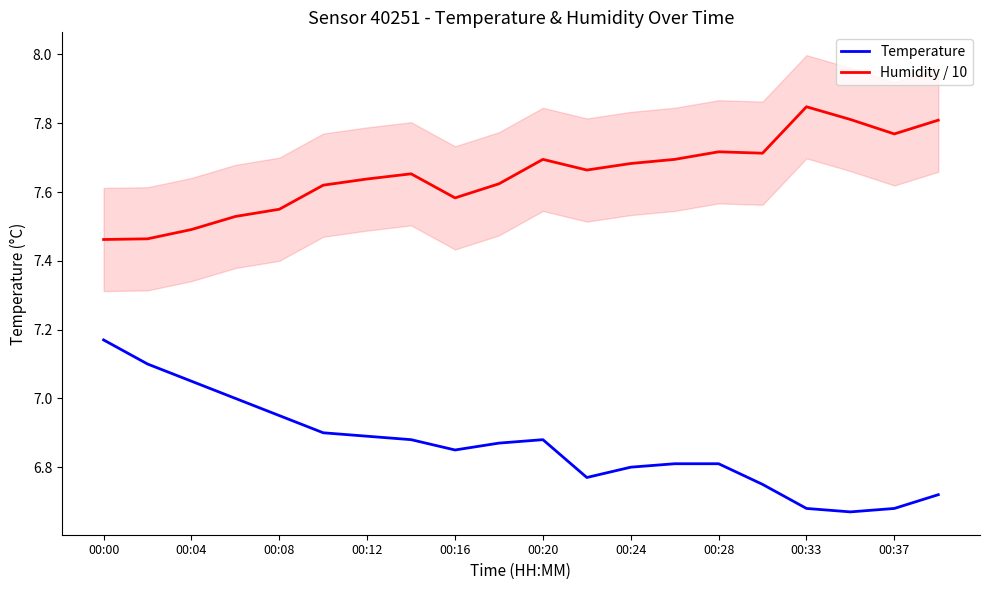

Which category has the highest value in the Humidity / 10 series?

00:33